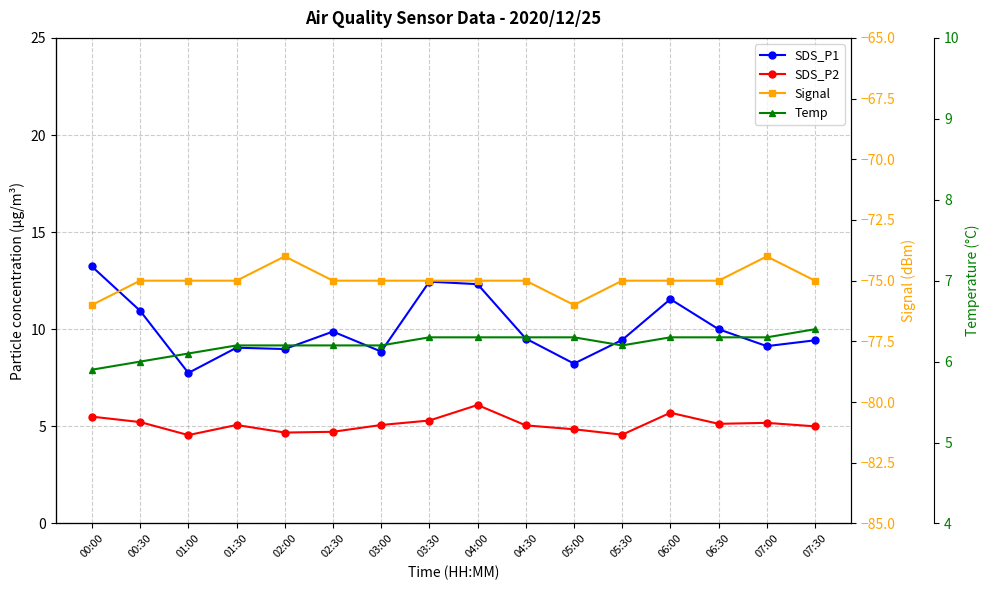

What is the maximum value shown in the chart?

13.2